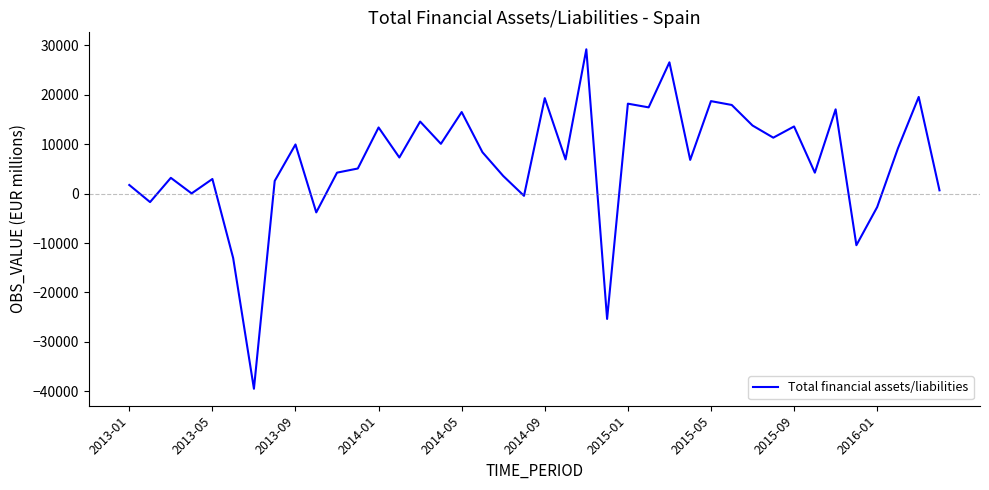

What is the difference between the maximum and minimum values?

68706